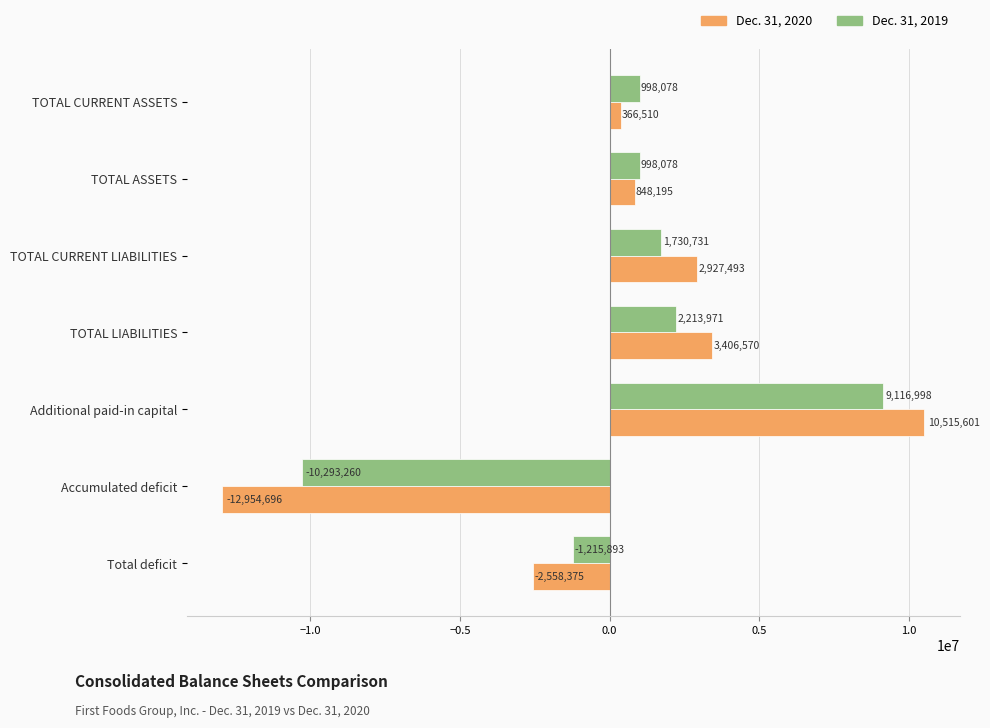

What is the difference between the Dec. 31, 2019 values at TOTAL LIABILITIES and Additional paid-in capital?

6903027